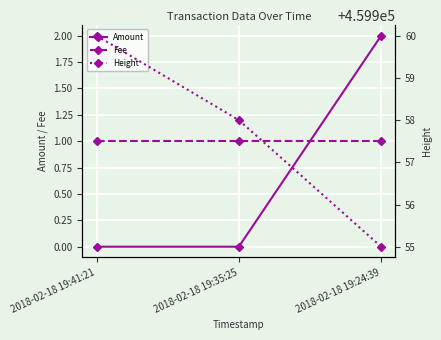

Which series has the widest spread of values?

Height